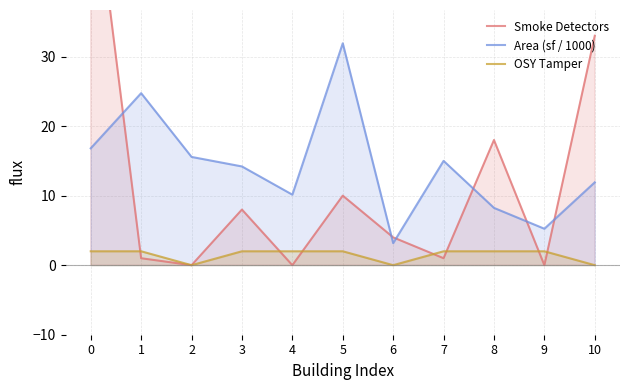

Where do Area (sf / 1000) and Smoke Detectors first cross each other?

0 and 1